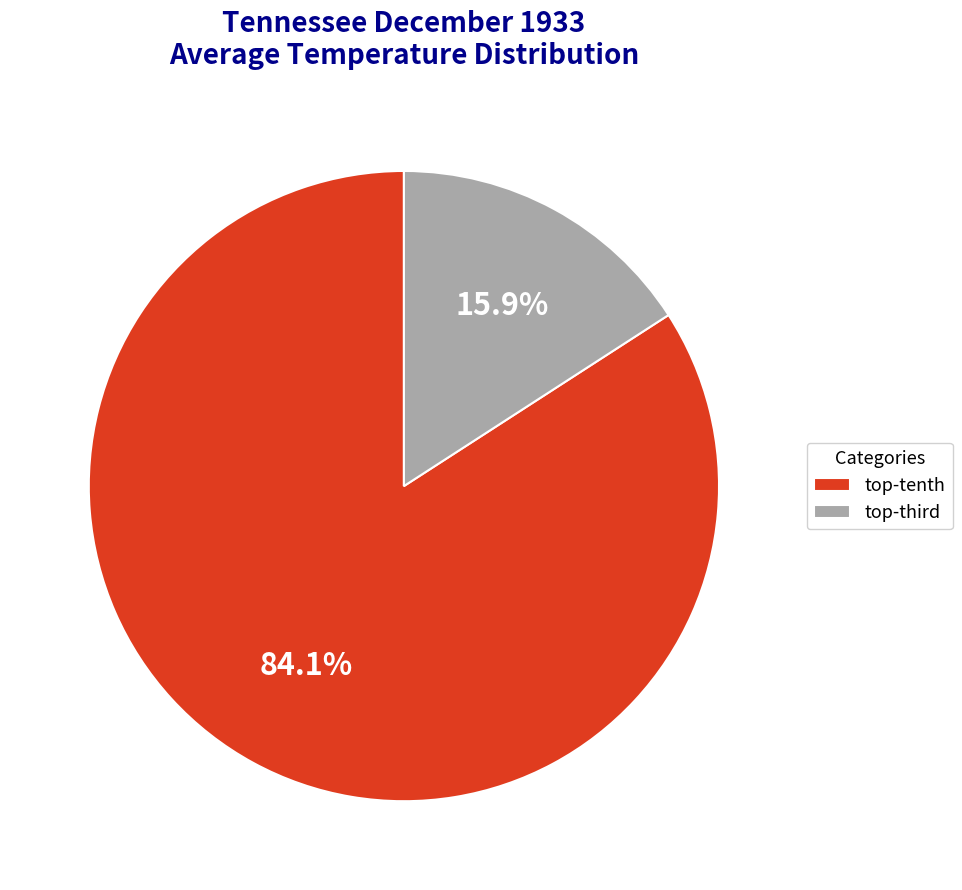

What is the smallest slice in the pie chart?

top-third